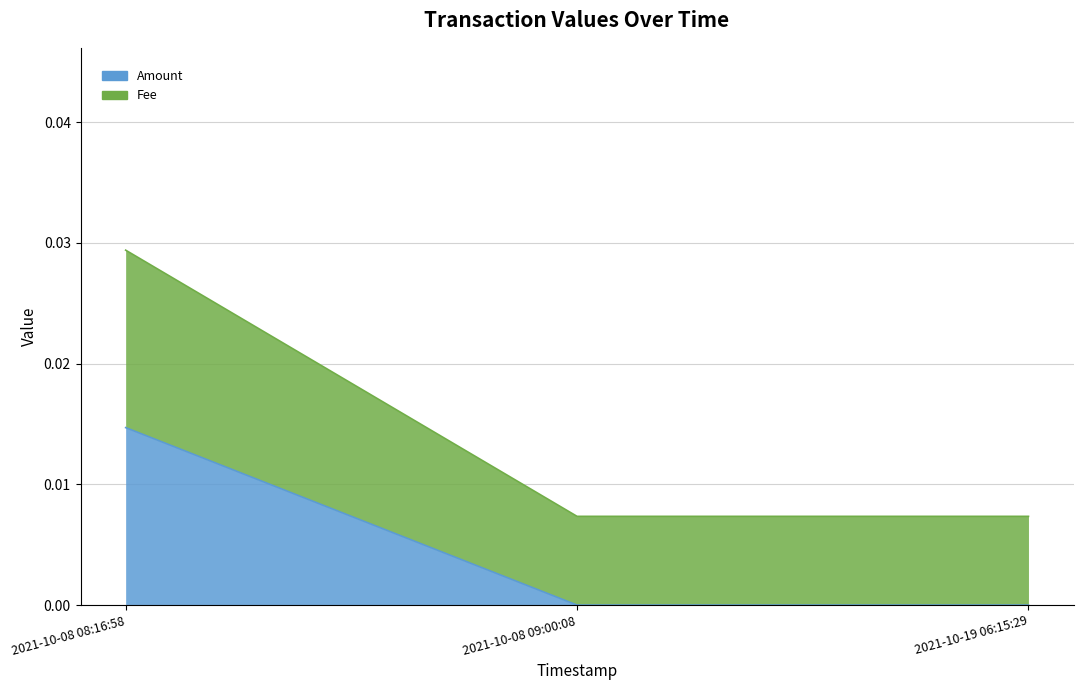

How many lines are shown in the chart?

2